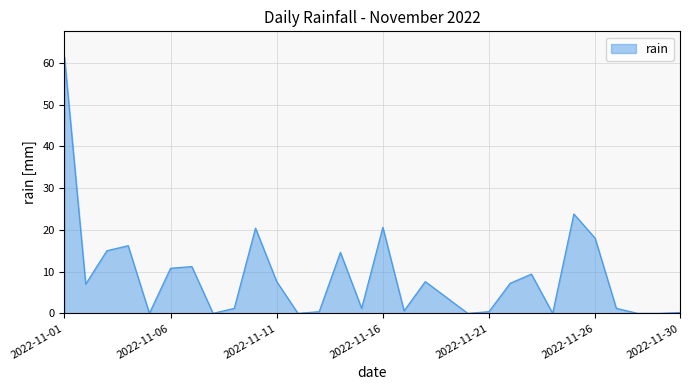

What is the greatest value displayed?

61.4